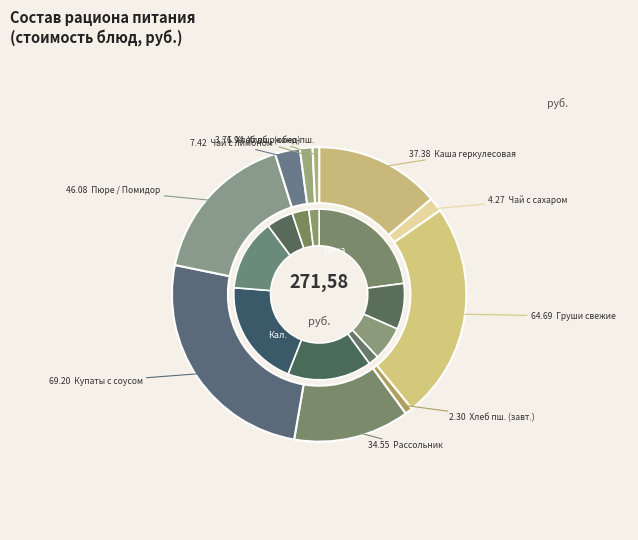

Which category has the smallest portion of the pie?

Хлеб ржано-пшеничный